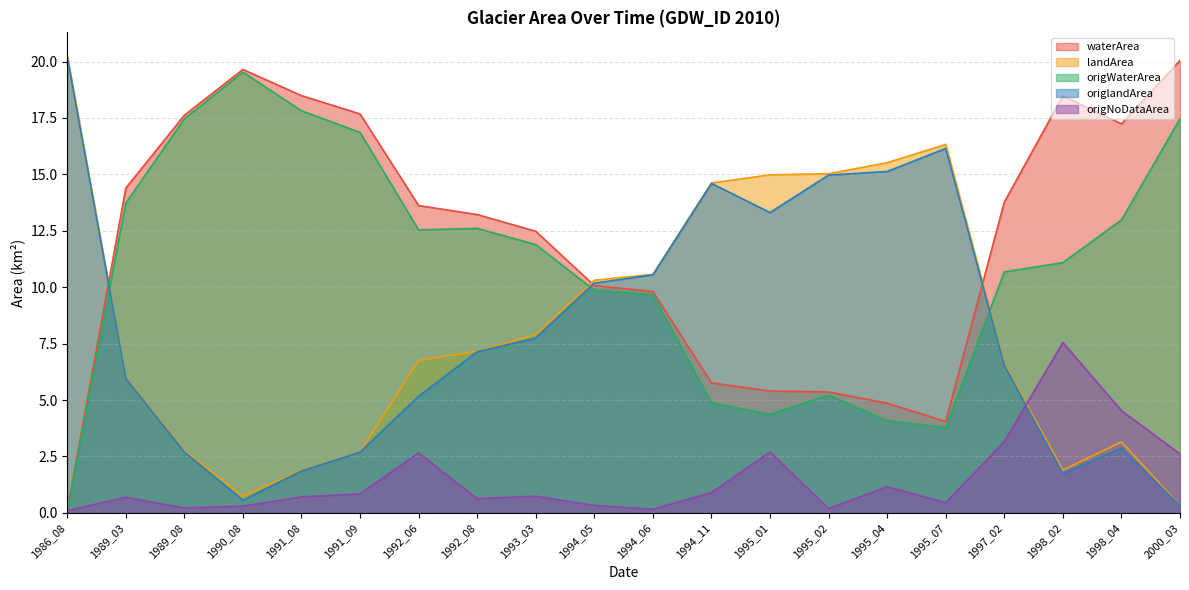

Rank the series at 1989_08 from highest to lowest value.

waterArea, origWaterArea, landArea, origlandArea, origNoDataArea